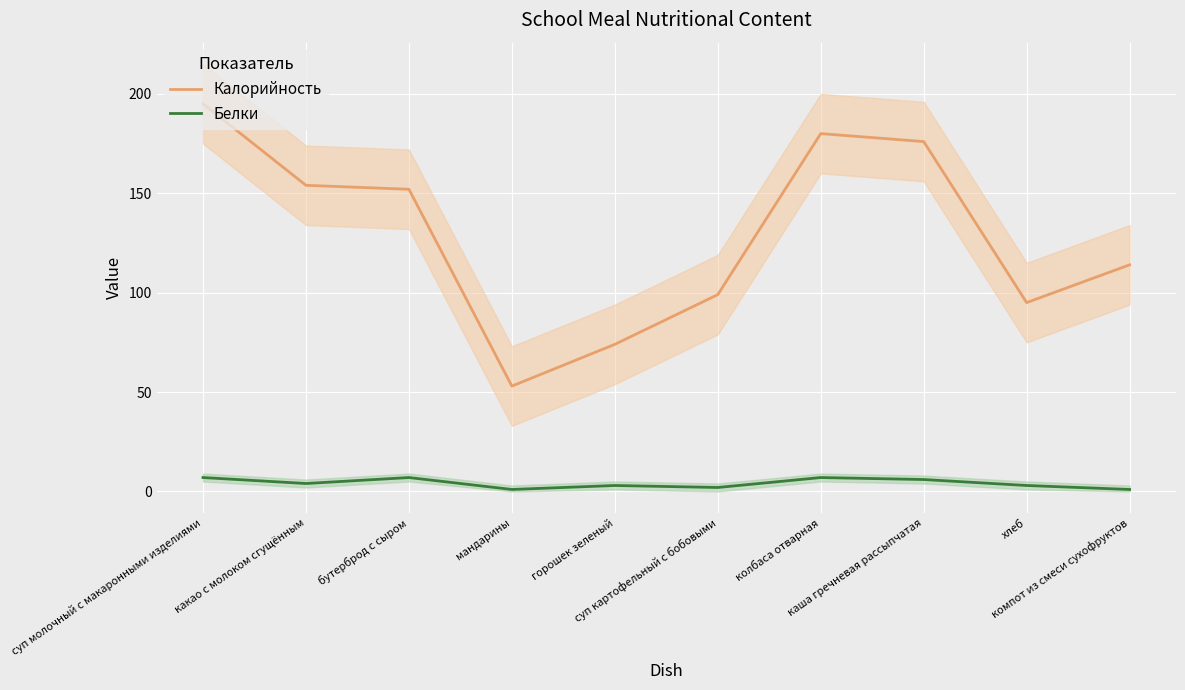

What is the maximum value for Калорийность?

195